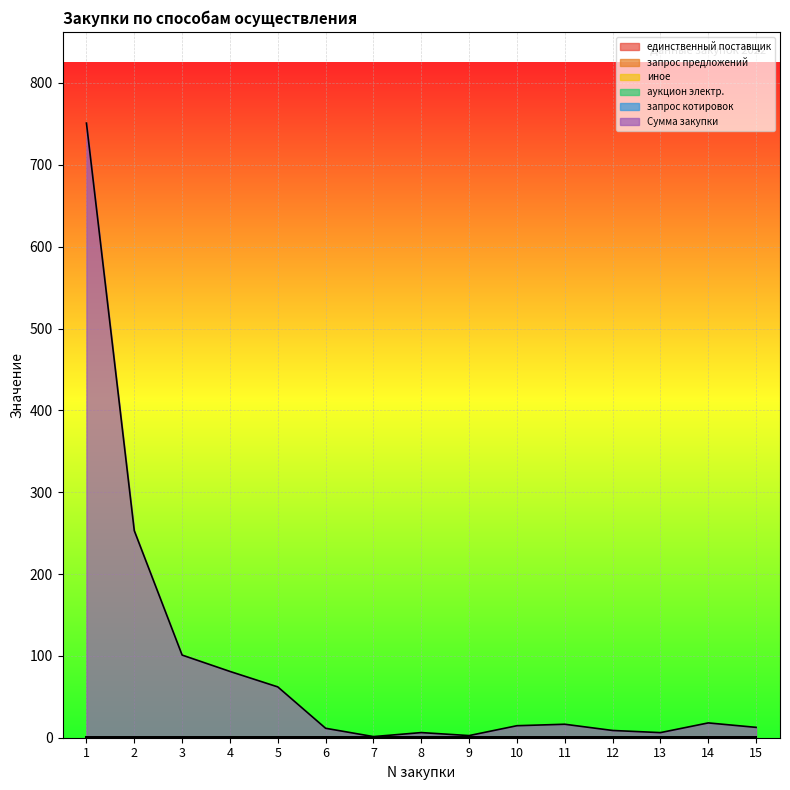

Does the chart display data point markers on the line(s)?

No